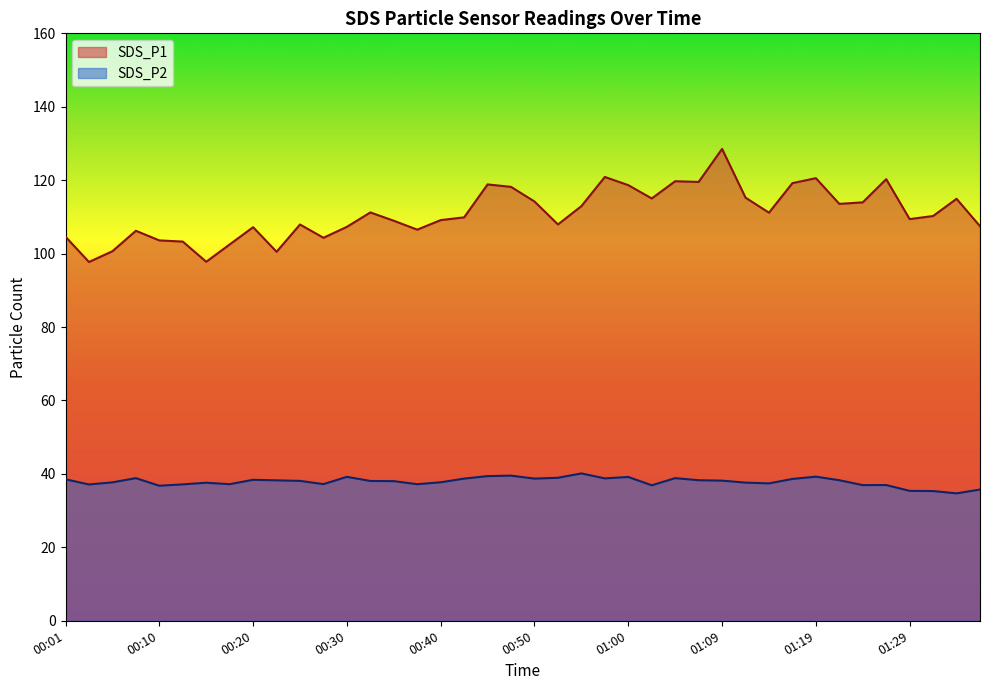

Which series has the largest range (max minus min)?

SDS_P1